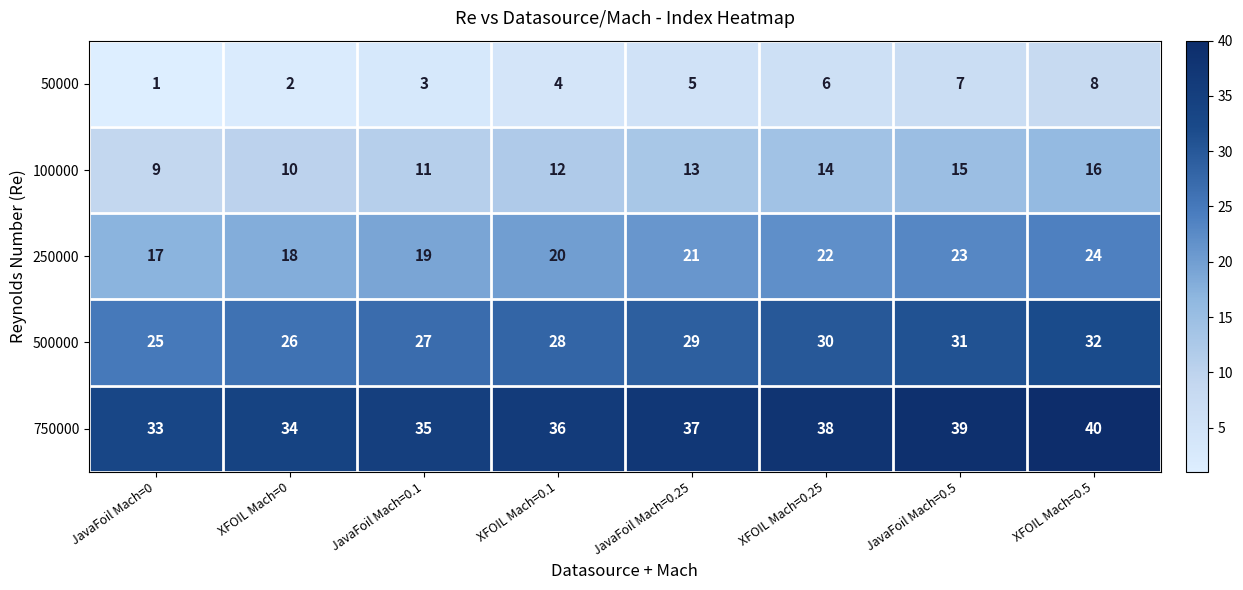

The value of 750000 at XFOIL Mach=0.5 is 40. True or false?

True